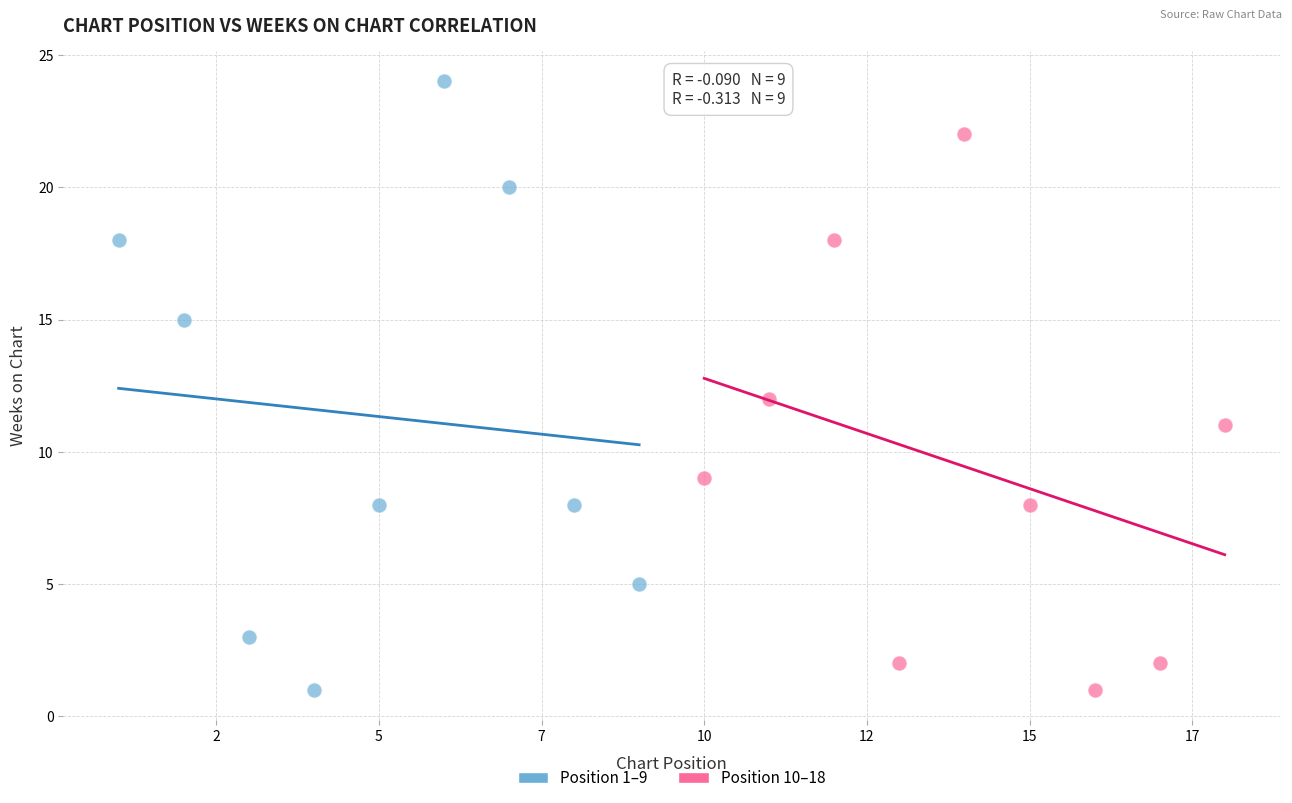

Which series contains the highest Y value?

Position 1–9